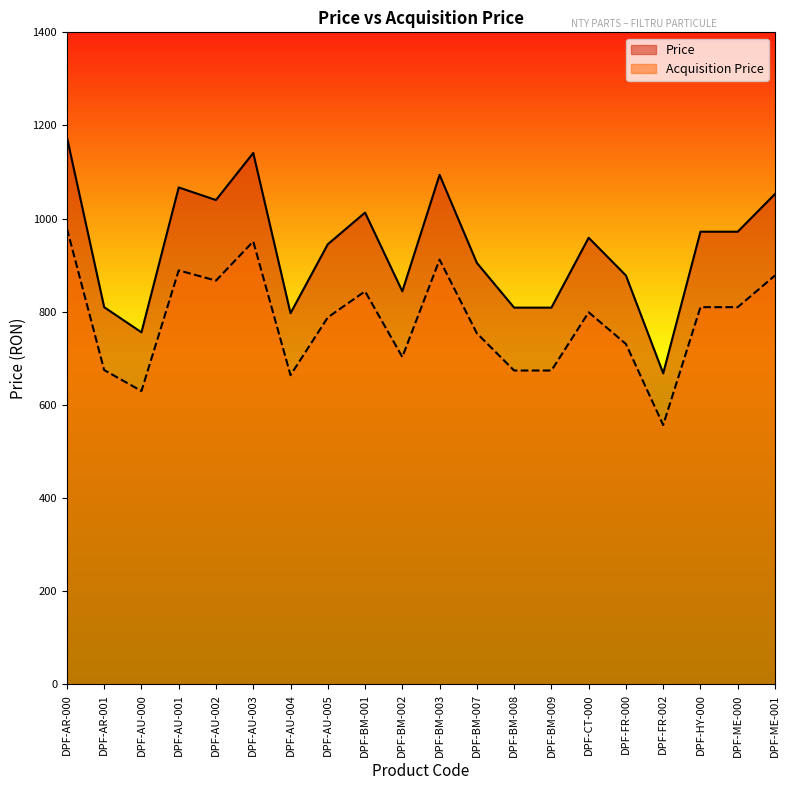

Rank the categories by Acquisition Price value from highest to lowest.

DPF-AR-000, DPF-AU-003, DPF-BM-003, DPF-AU-001, DPF-ME-001, DPF-AU-002, DPF-BM-001, DPF-HY-000, DPF-ME-000, DPF-CT-000, DPF-AU-005, DPF-BM-007, DPF-FR-000, DPF-BM-002, DPF-AR-001, DPF-BM-008, DPF-BM-009, DPF-AU-004, DPF-AU-000, DPF-FR-002